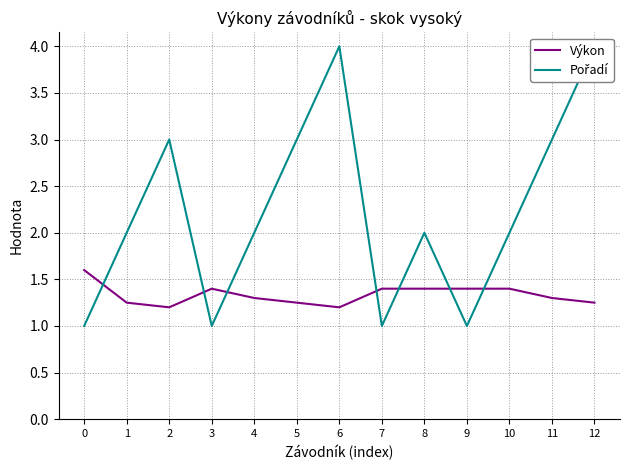

The Pořadí series shows 3.0 at 11. True or false?

True